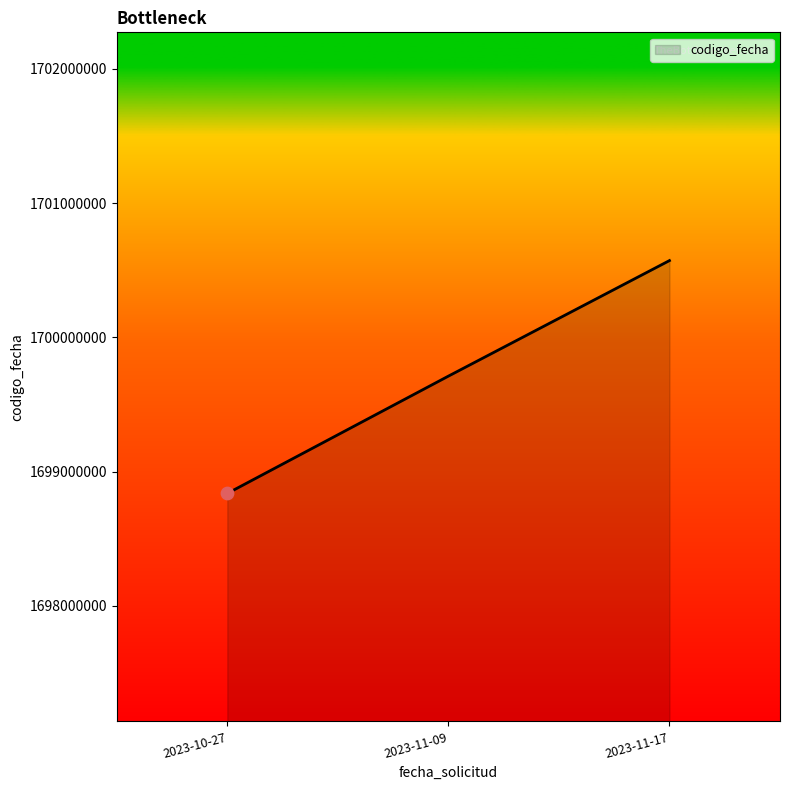

Which has a higher value, 2023-10-27 or 2023-11-09?

2023-11-09